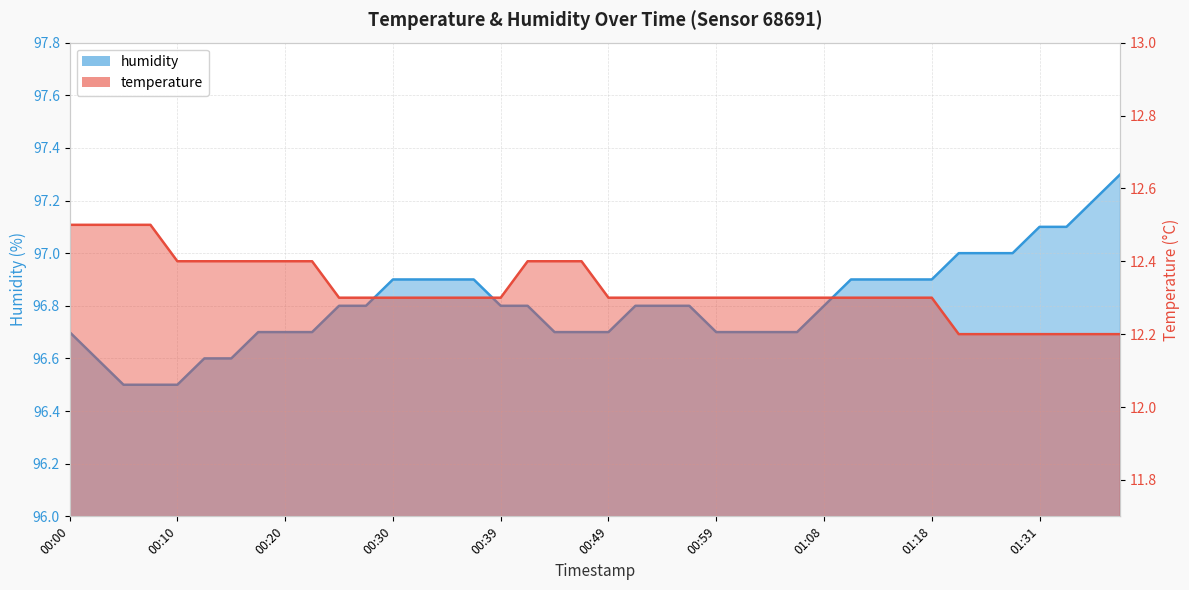

What is the difference between the second highest and second lowest values in the humidity series?

0.7